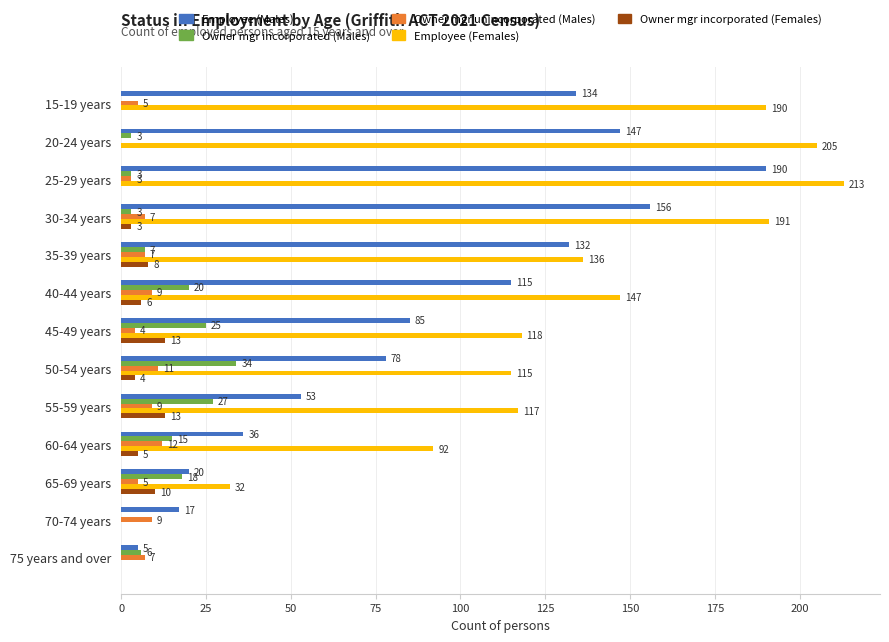

How many positive values does the Employee (Females) series have?

11